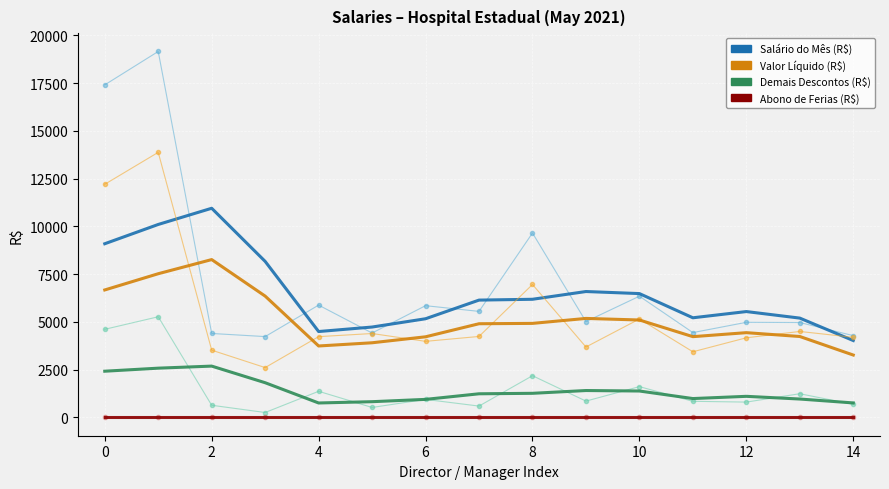

At how many categories does at least one series exceed 915?

15